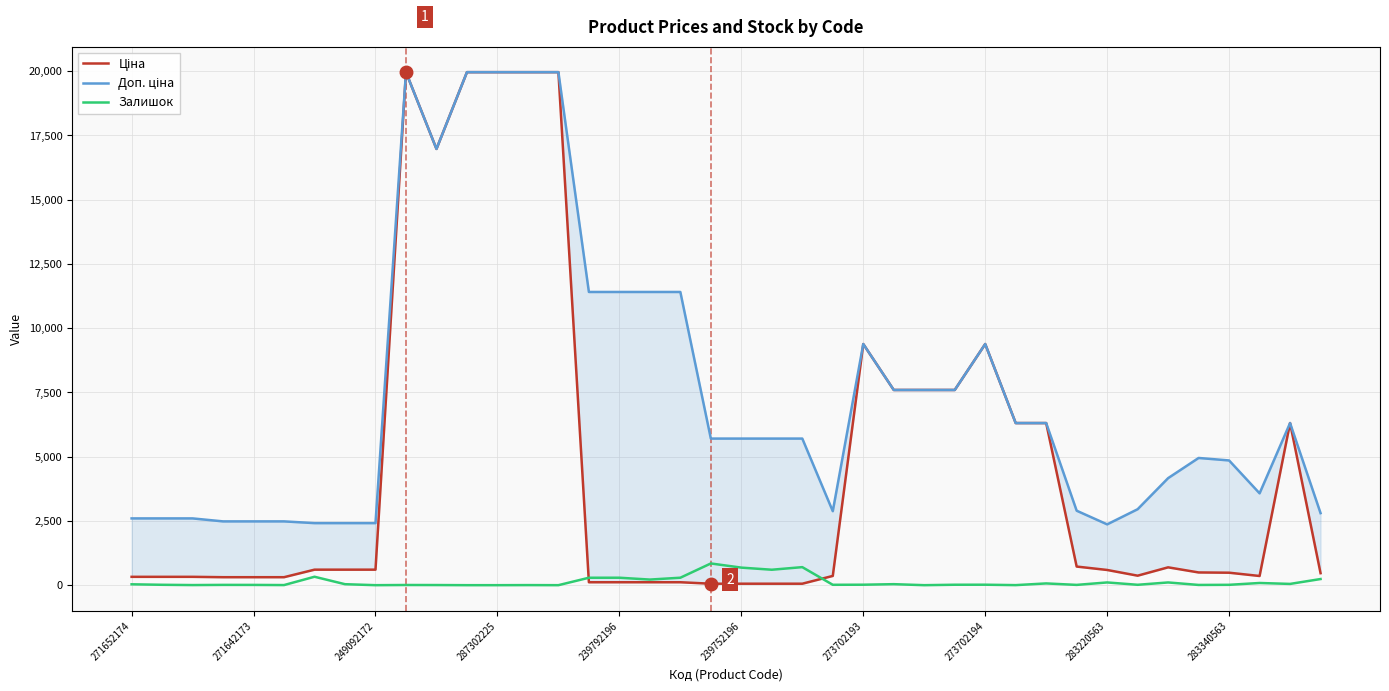

Reading left to right, extract all data points from this chart.

Ціна: 324.8	324.8	324.8	310.3	310.3	310.3	603.7	603.7	603.7	19964.2	16976.3	19964.2	19964.2	19964.2	19964.2	114.1	114.1	114.1	114.1	57.0	57.0	57.0	57.0	359.9	9384.0	7596.5	7596.5	7596.5	9384.0	6308.8	6308.8	724.5	591.6	369.5	694.3	495.0	485.4	357.4	6308.8	467.3
Доп. ціна: 2598.3	2598.3	2598.3	2482.4	2482.4	2482.4	2414.8	2414.8	2414.8	19964.2	16976.3	19964.2	19964.2	19964.2	19964.2	11410.0	11410.0	11410.0	11410.0	5705.0	5705.0	5705.0	5705.0	2878.8	9384.0	7596.5	7596.5	7596.5	9384.0	6308.8	6308.8	2897.8	2366.5	2955.8	4165.6	4950.4	4853.8	3573.9	6308.8	2803.6
Залишок: 34.0	15.0	4.0	11.0	10.0	4.0	328.0	38.0	0.0	7.0	5.0	0.0	0.0	3.0	0.0	289.0	290.0	218.0	290.0	845.0	683.0	601.0	702.0	15.0	18.0	39.0	0.0	17.0	18.0	2.0	68.0	11.0	106.0	15.0	106.0	9.0	14.0	85.0	49.0	239.0